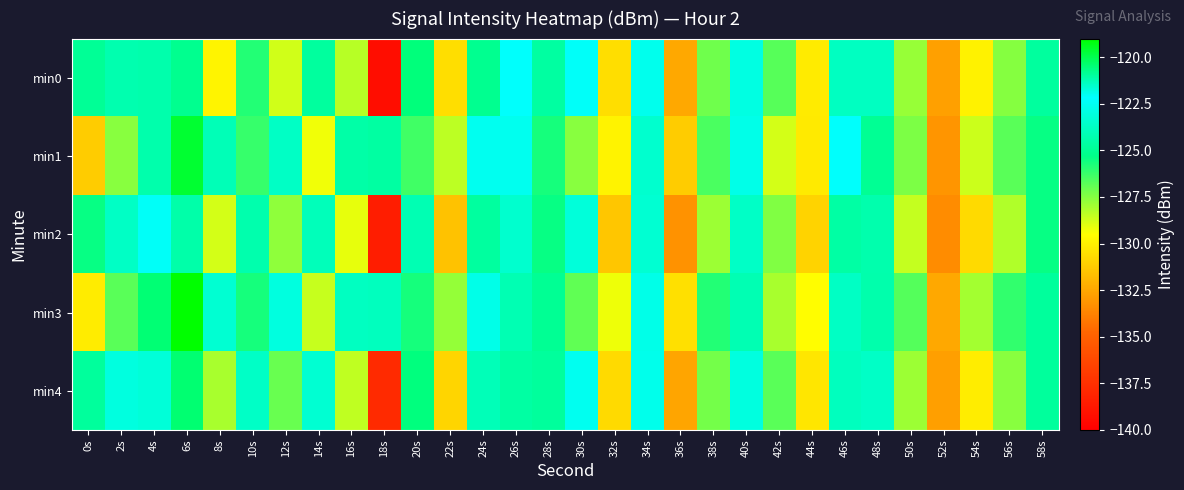

Which series has the widest spread of values?

min0